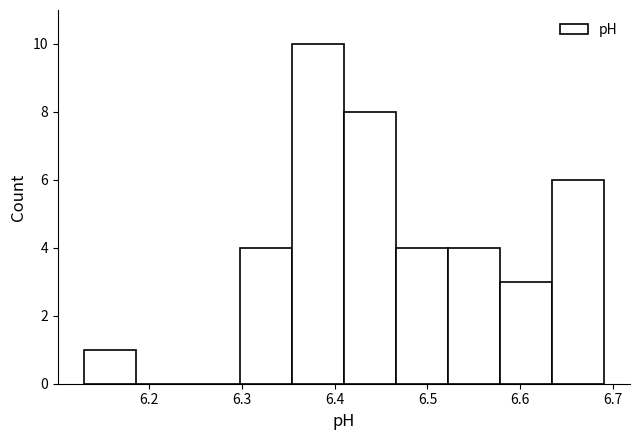

Reading left to right, transcribe this chart: for each bar, give the range it covers on the x-axis and its height. Neither the bar edges nor the heights are printed on the chart, so give them approximately, as read against the axes.

6.130 to 6.186: 1
6.186 to 6.242: 0
6.242 to 6.298: 0
6.298 to 6.354: 4
6.354 to 6.410: 10
6.410 to 6.466: 8
6.466 to 6.522: 4
6.522 to 6.578: 4
6.578 to 6.634: 3
6.634 to 6.690: 6